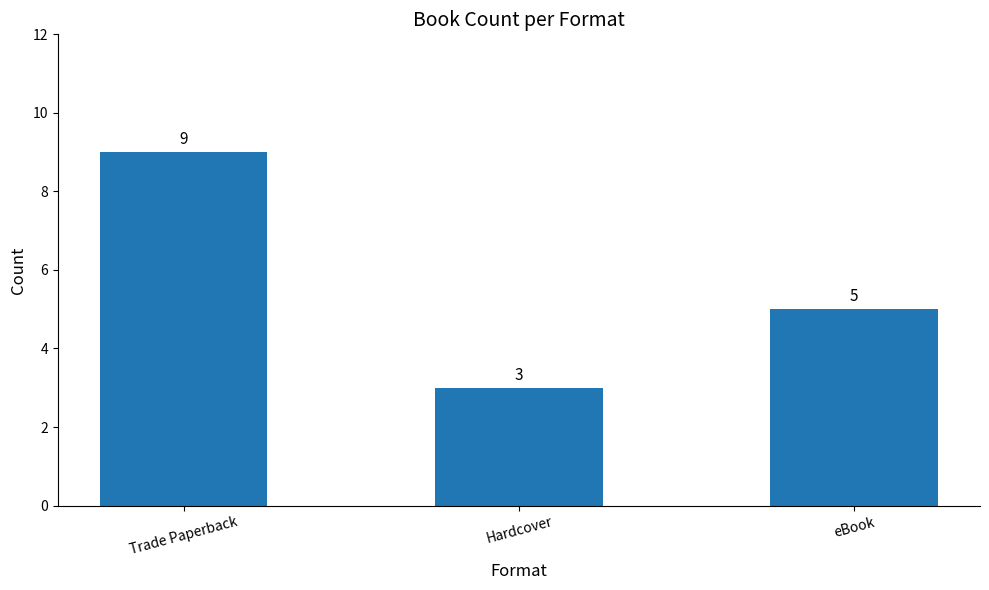

At which category does the chart reach its peak across all series?

Trade Paperback